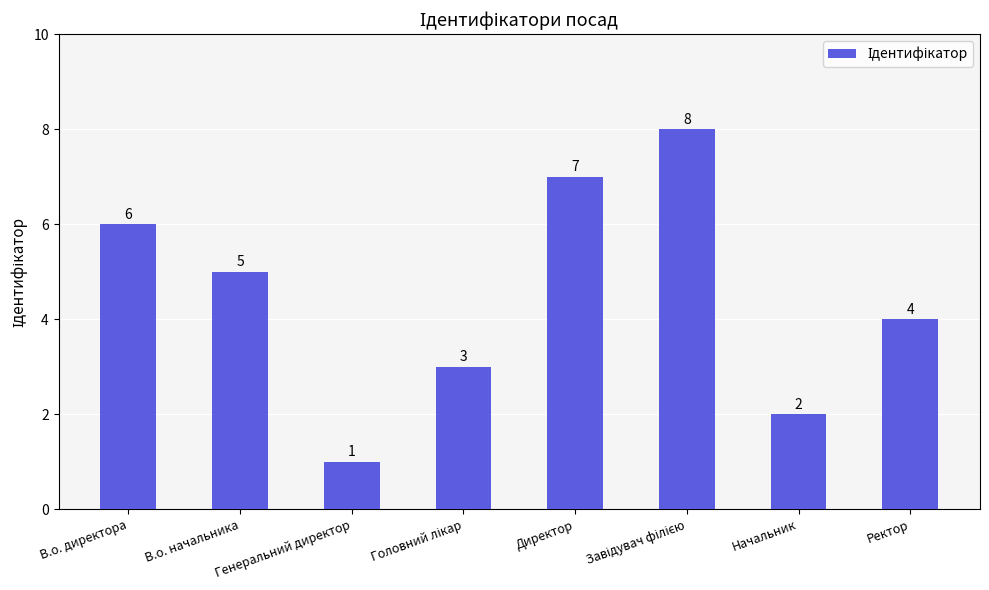

True or false: the data shows 1 at Генеральний директор.

True